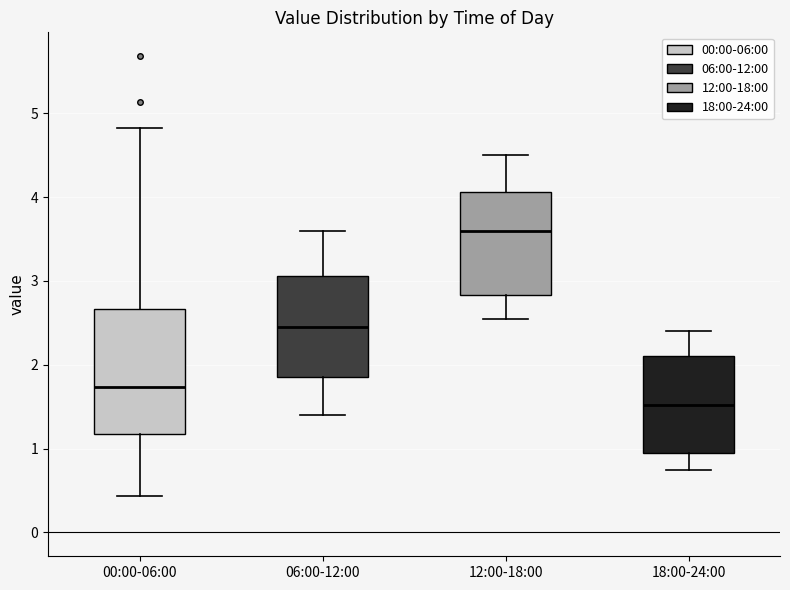

Comparing the boxes themselves (not the whiskers), which one is the tallest?

00:00-06:00